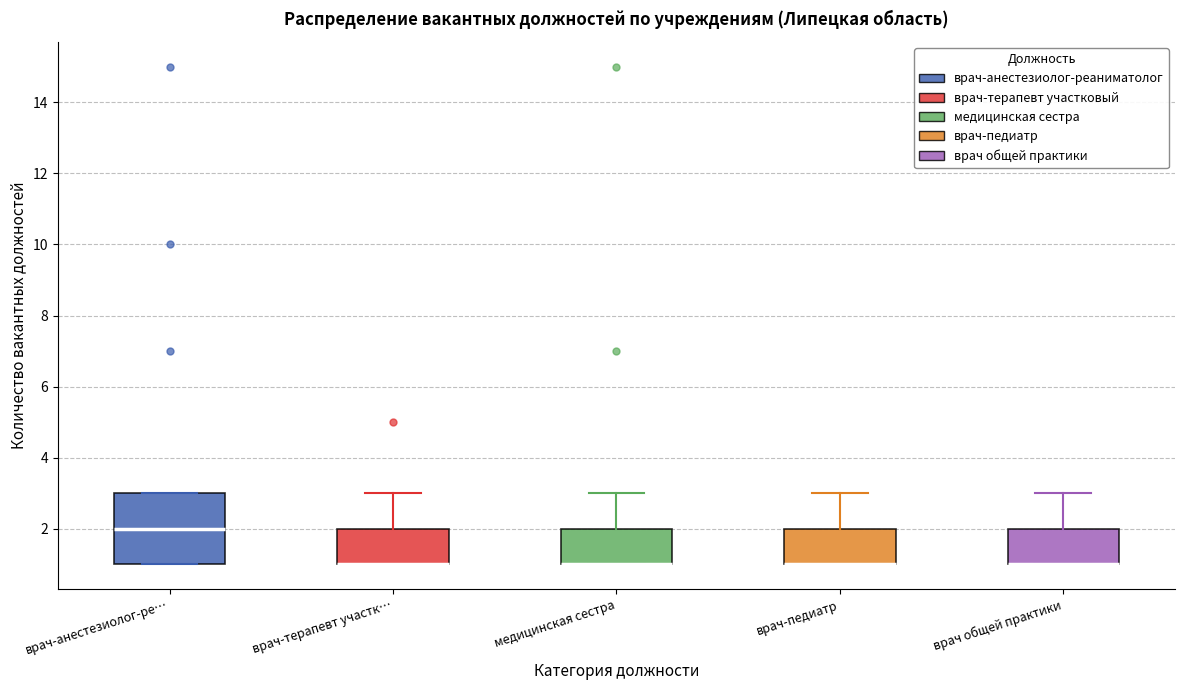

Where is the upper edge of the box for врач-педиатр on the y-axis? The values are not printed on the chart, so give them approximately, as read against the axis.

2